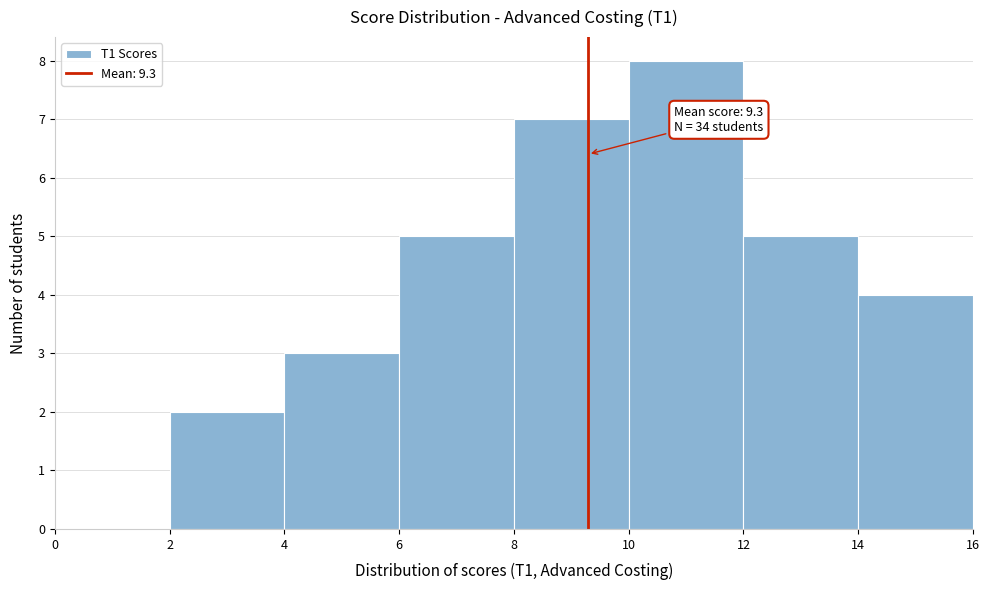

Which range on the x-axis has the tallest bar?

10 to 12